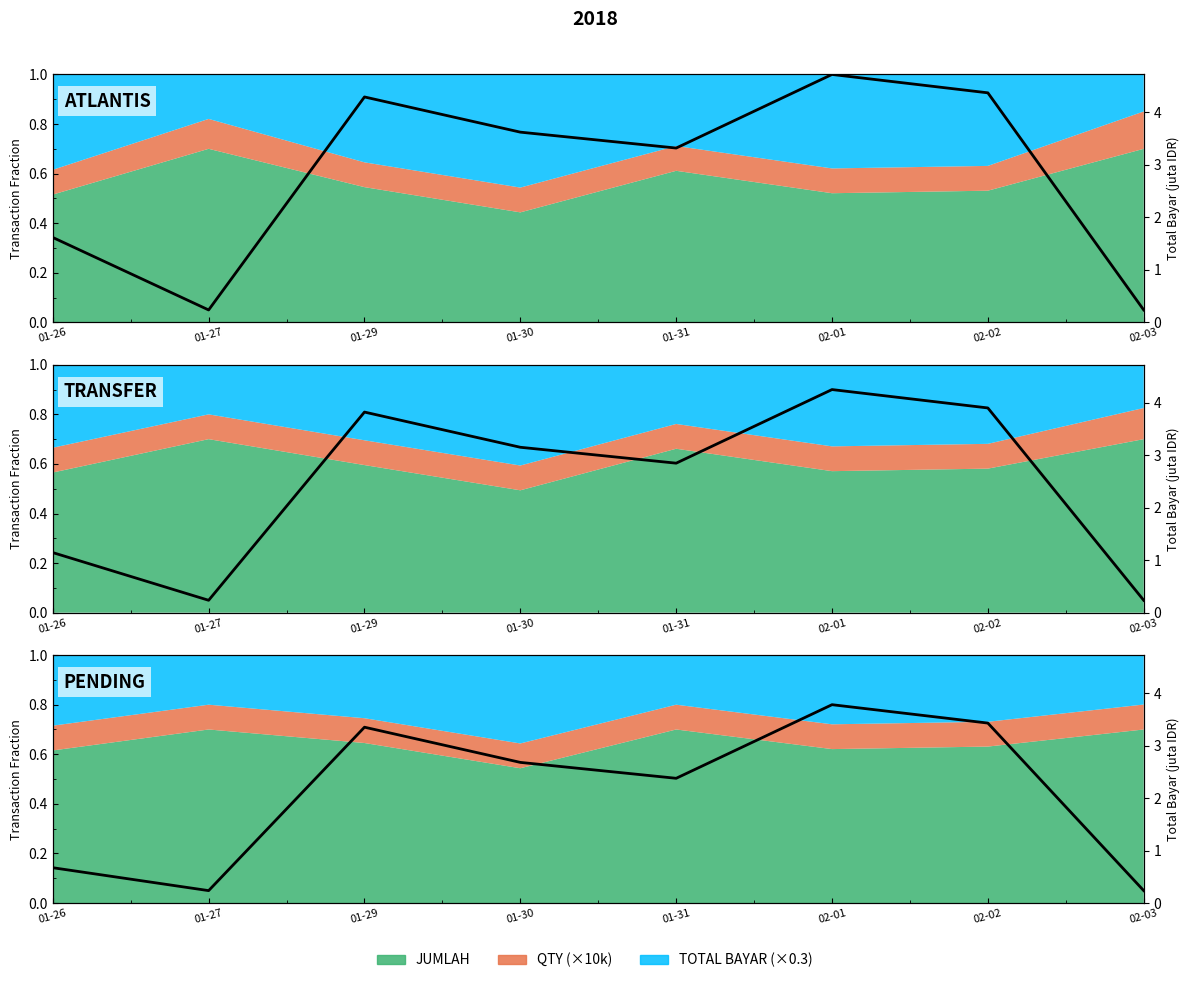

Reading left to right, what are all the values shown in this chart?

01-26=0.1	01-27=0.1	01-29=0.7	01-30=0.6	01-31=0.5	02-01=0.8	02-02=0.7	02-03=0.1